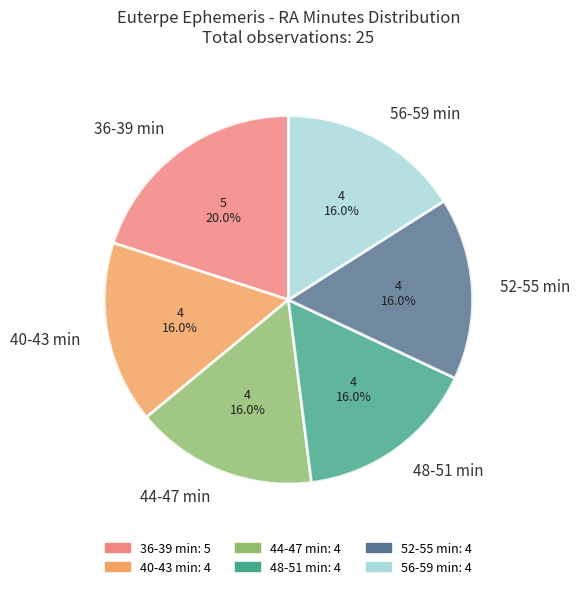

Approximately how many times larger is the value at 40-43 min compared to 56-59 min?

1.0